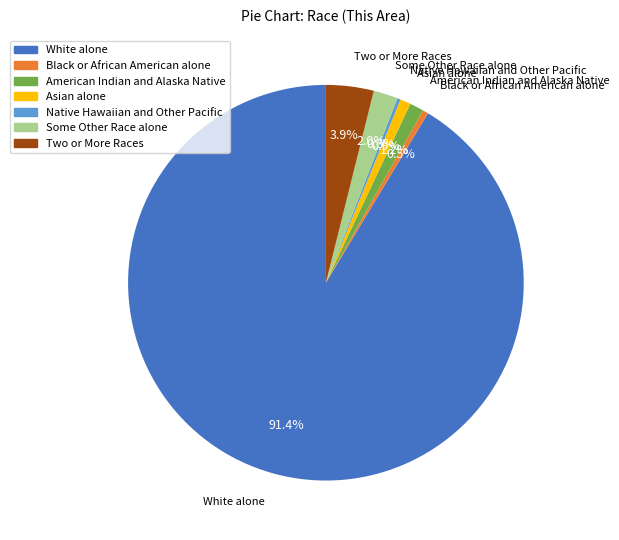

What is the largest slice in the pie chart?

White alone